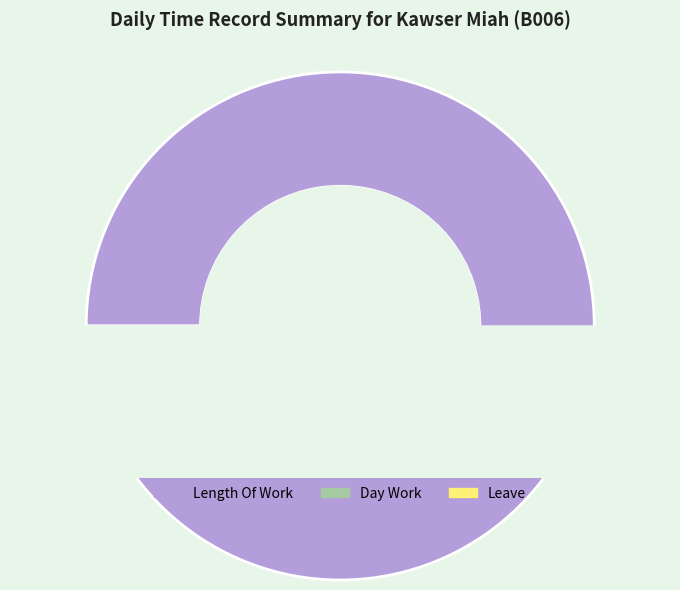

Does Day Work represent more than half of the total?

No